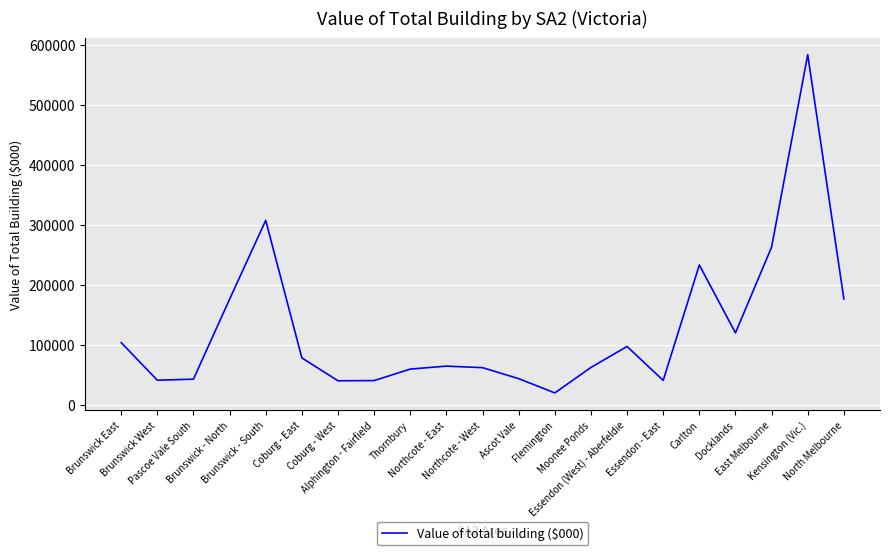

The value at Brunswick - South is 414432.5. True or false?

False